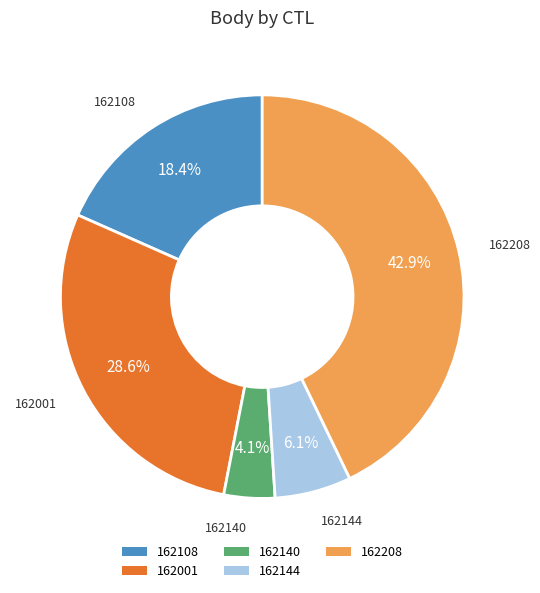

To the nearest percent, what is the difference between the 162208 and 162144 slice percentages?

37%